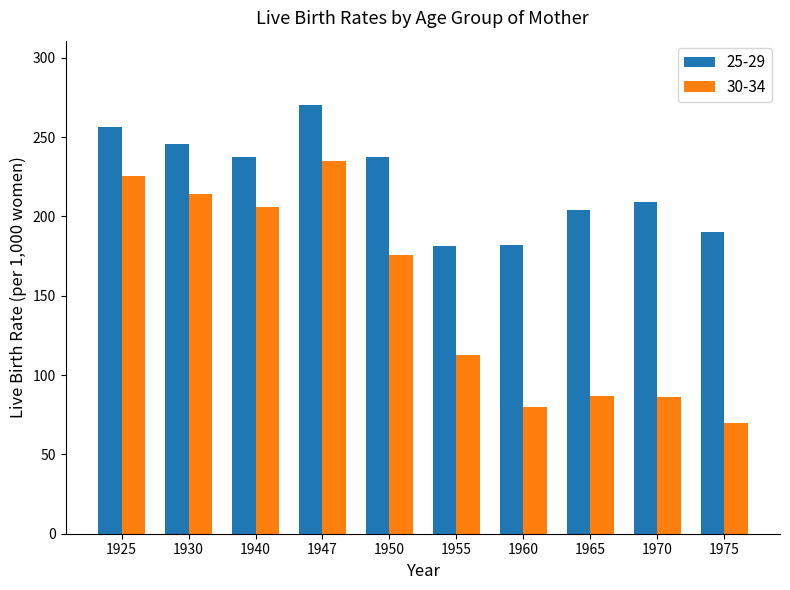

What is the value of the 25-29 bar at the 1st from the left?

256.3